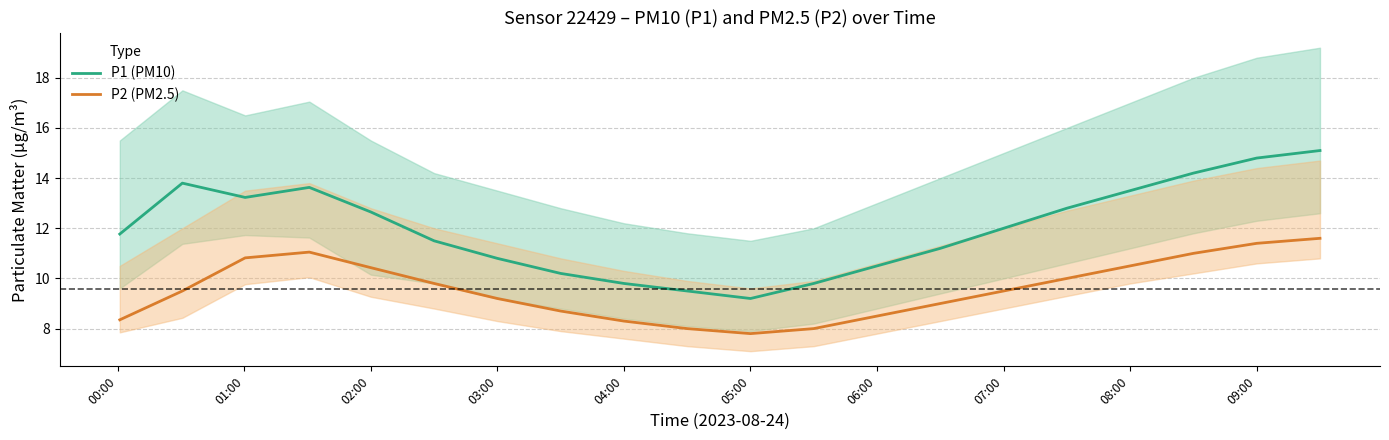

What is the difference between the second highest and minimum values in the P1 (PM10) series?

5.6